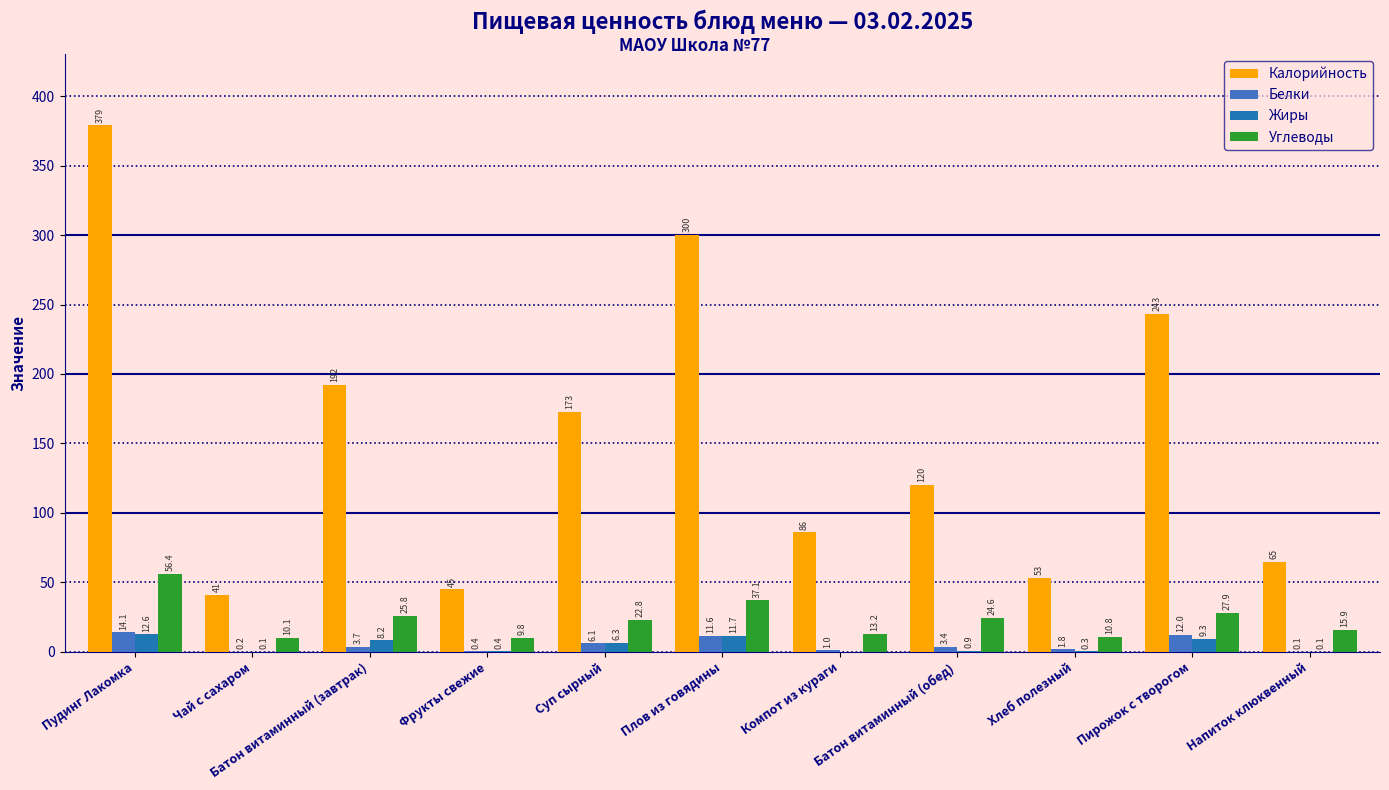

What is the approximate value of Белки at Суп сырный?

6.1